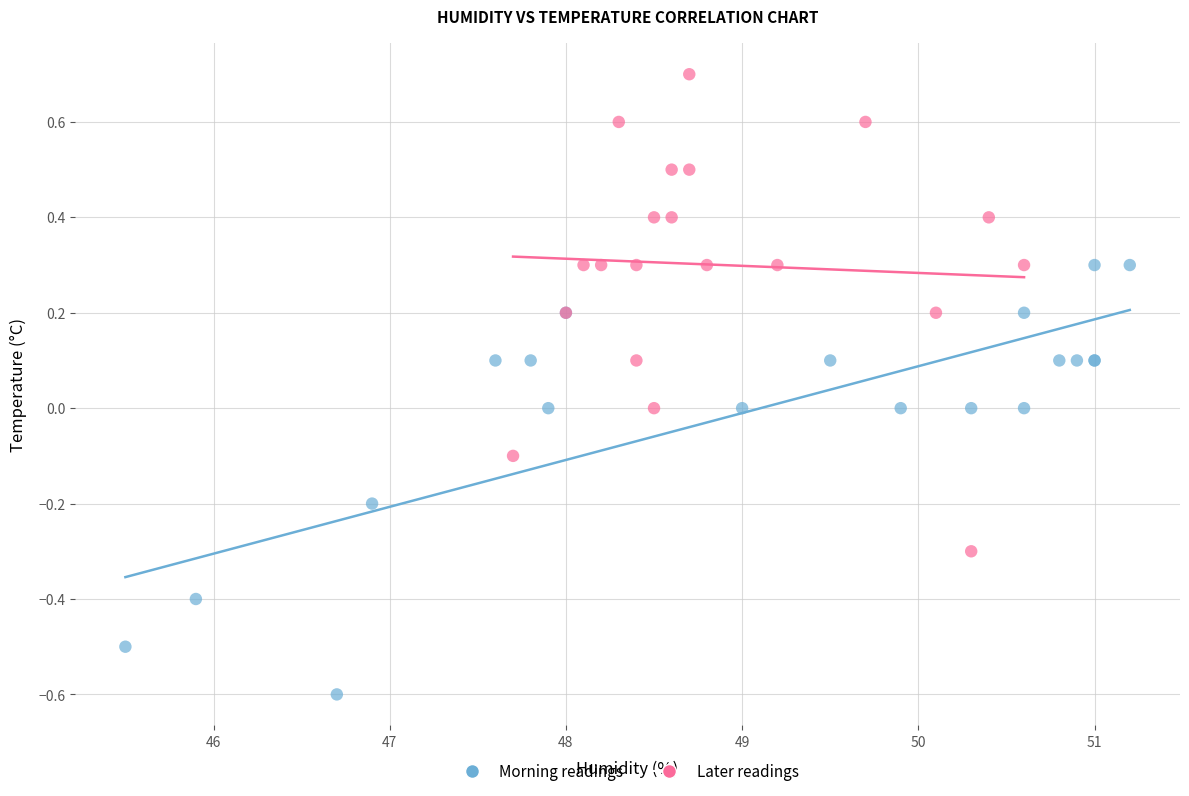

Which series reaches the maximum Y coordinate?

Later readings